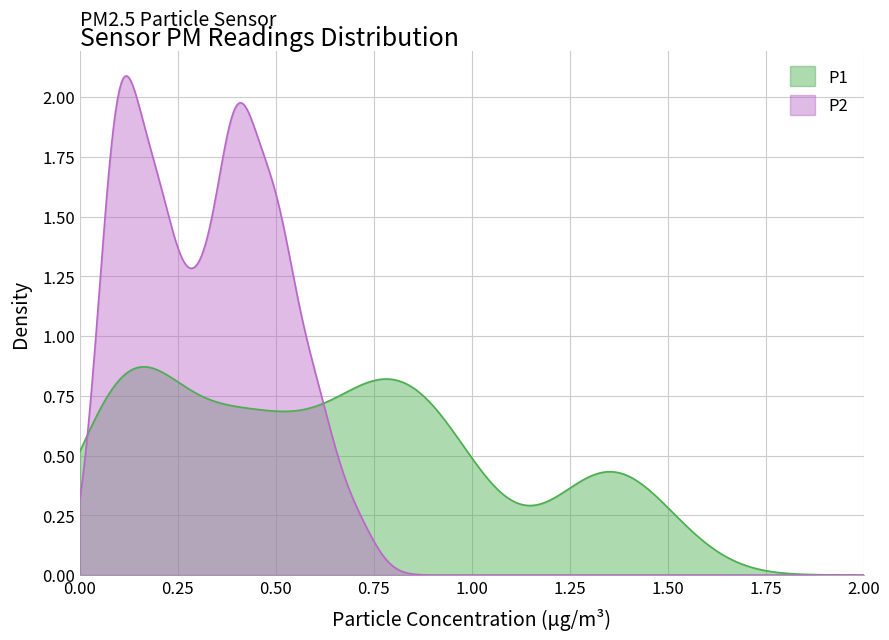

Rank the categories by P1 value from highest to lowest.

1, 7, 11, 9, 15, 19, 12, 25, 18, 21, 23, 0, 6, 14, 17, 3, 13, 16, 2, 8, 10, 24, 4, 5, 20, 34, 35, 22, 28, 31, 26, 27, 29, 30, 32, 38, 39, 33, 36, 37